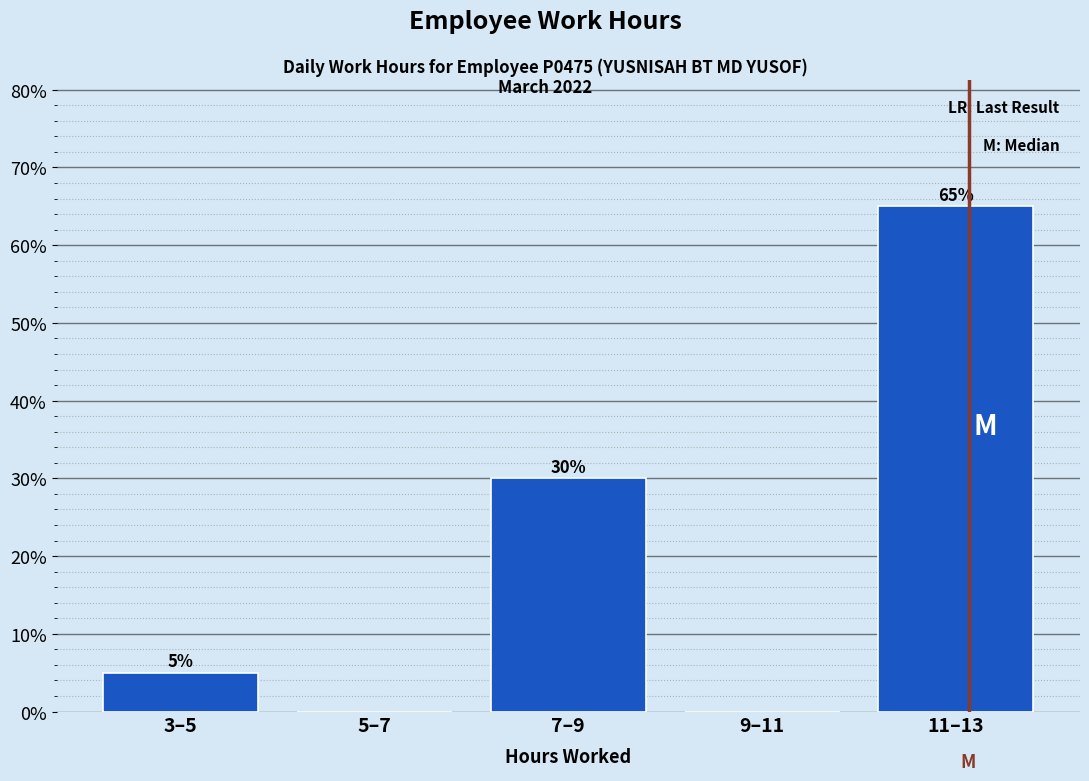

Reading right to left, extract all data points from this chart.

11–13=65	9–11=0	7–9=30	5–7=0	3–5=5